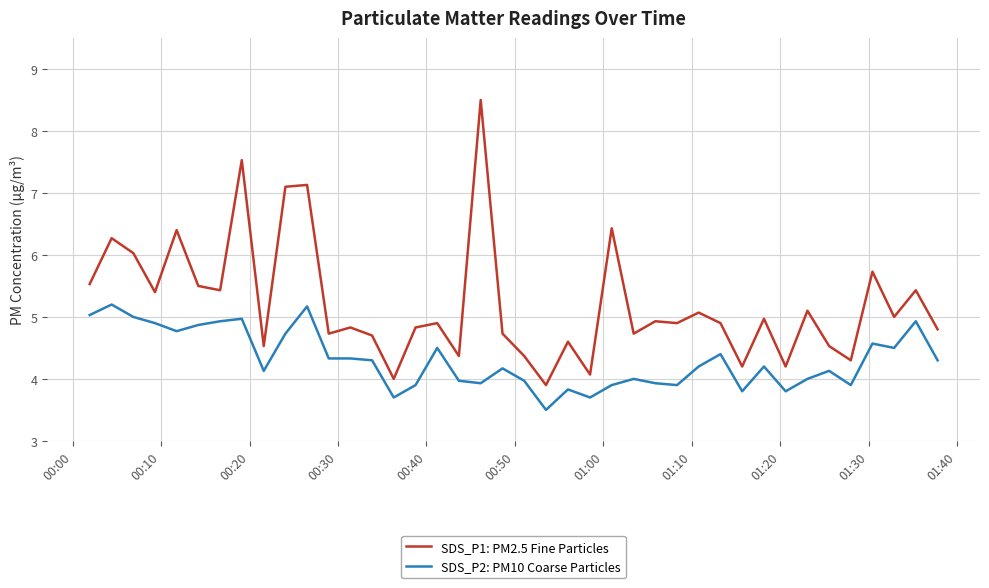

What is the minimum value shown in the chart?

3.5